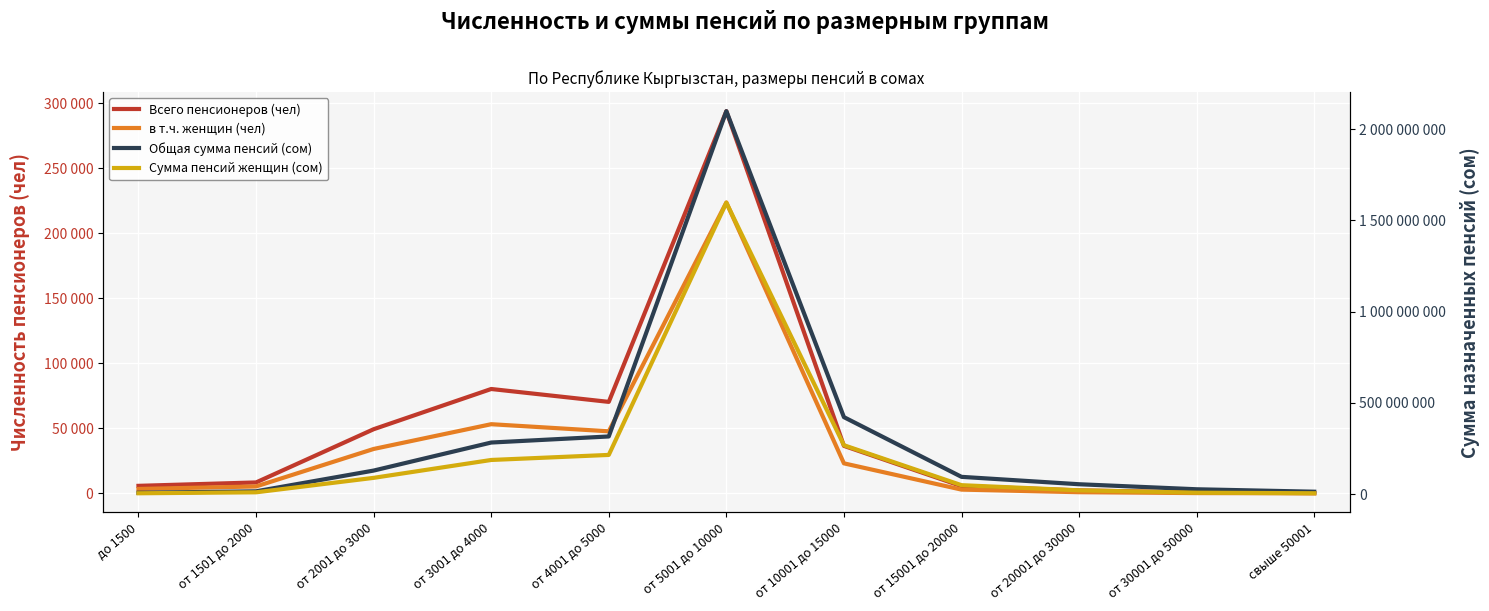

Is it true that Всего пенсионеров (чел) equals 49285.0 at от 2001 до 3000?

True